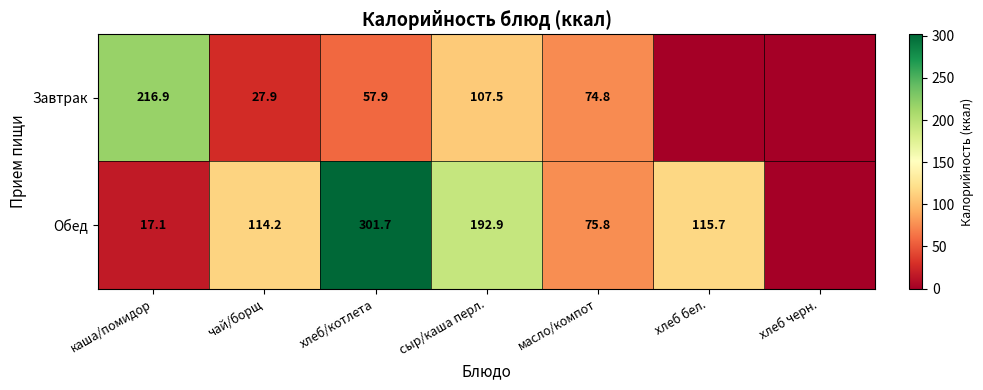

What is the difference between the highest and lowest values at масло/компот?

1.0